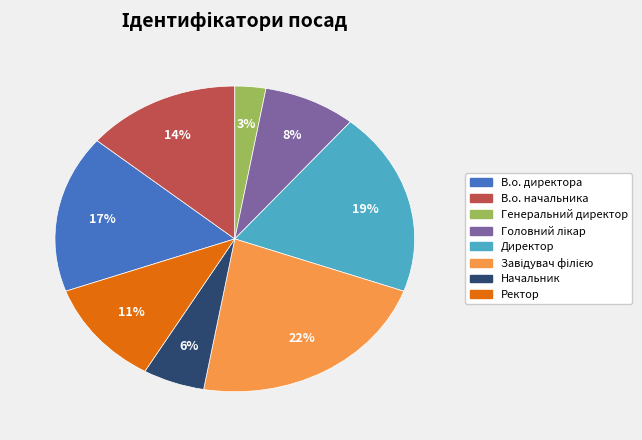

What percentage is the В.о. начальника slice, to the nearest percent?

14%